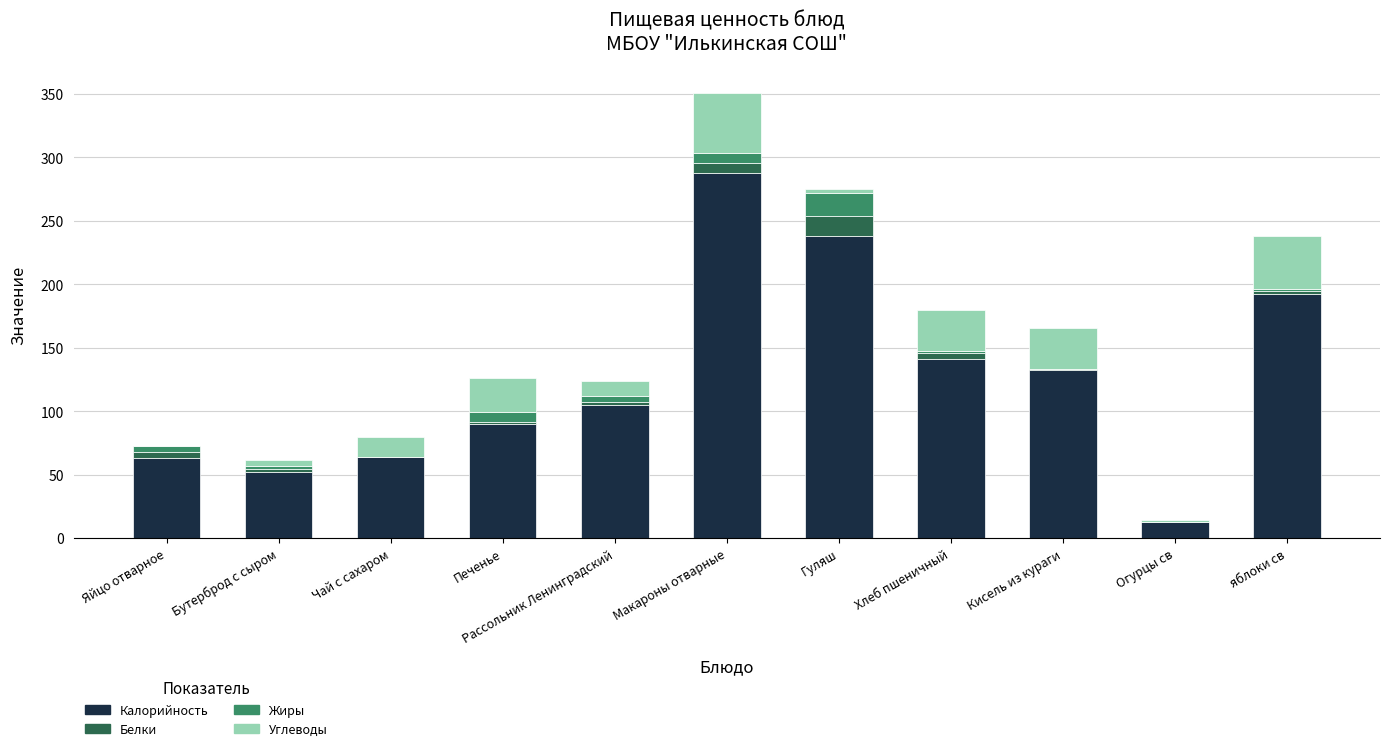

At which category is the sum across all series the highest?

Макароны отварные